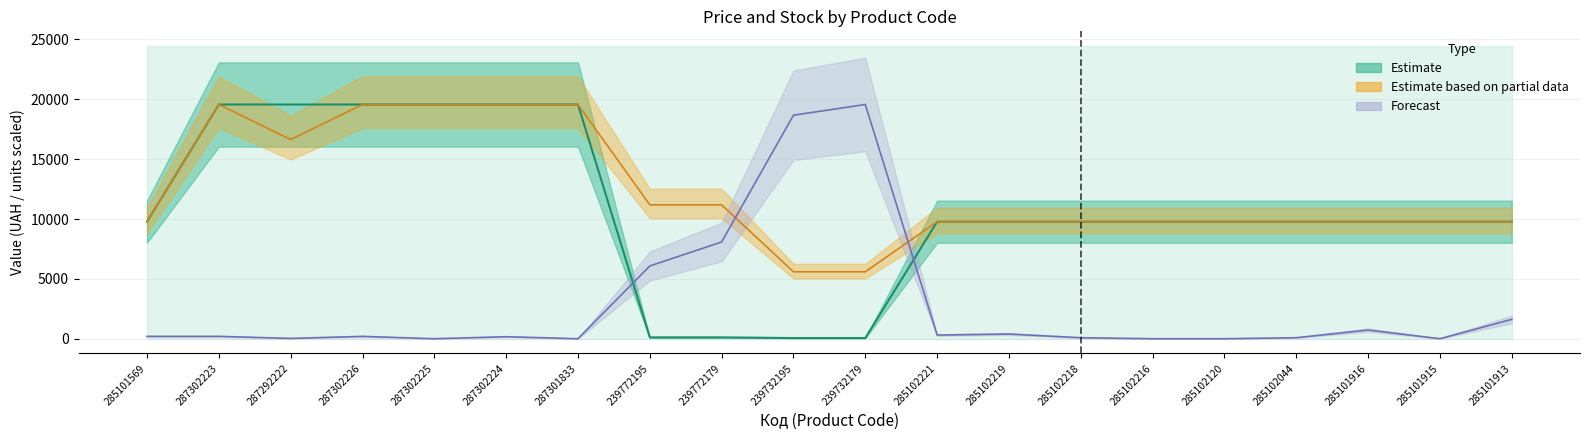

How many distinct data groups are displayed?

3